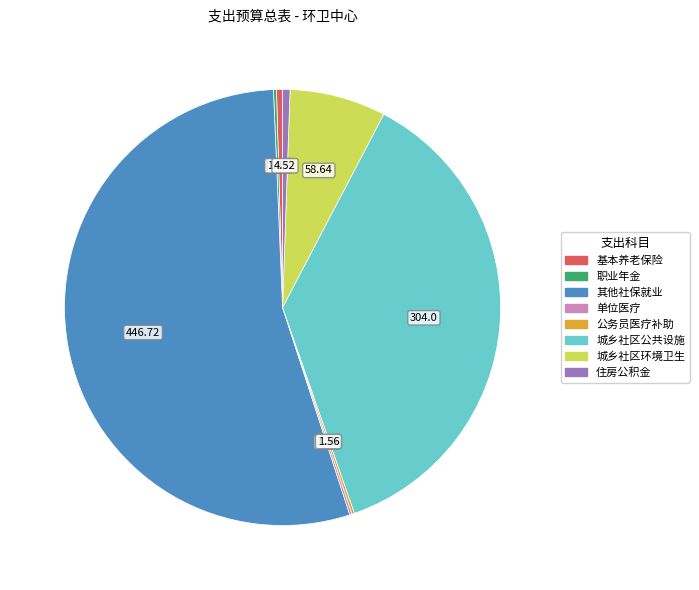

Does any single category account for the majority?

Yes